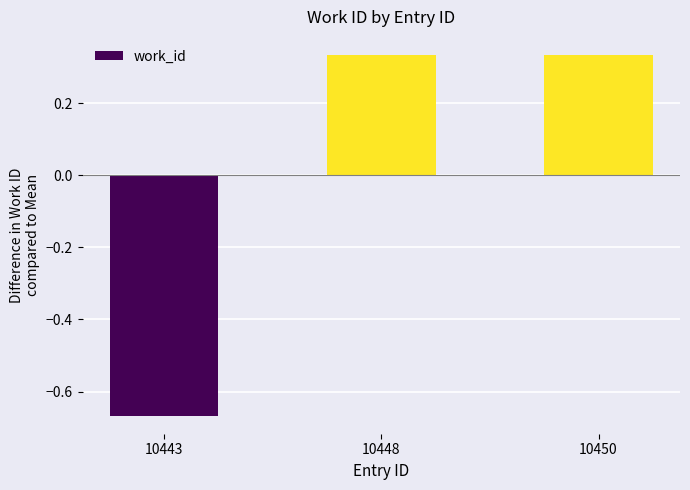

Which category has the lowest value across all series?

10443